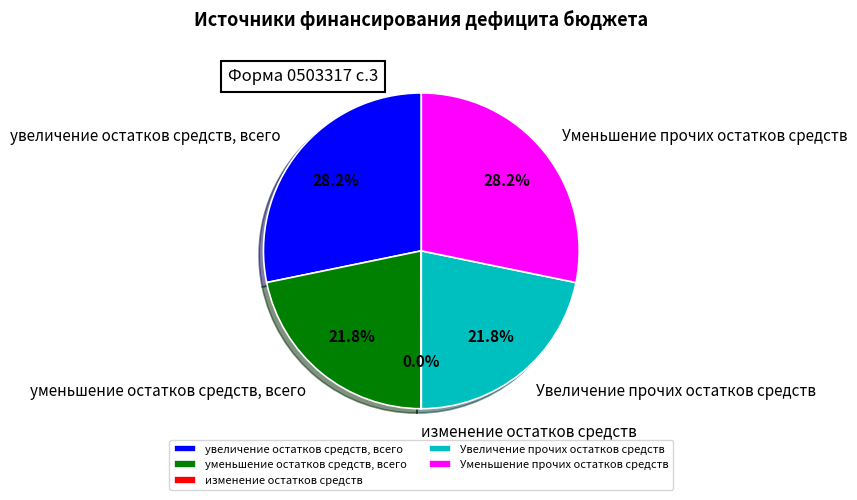

What is the total percentage of уменьшение остатков средств, всего and увеличение остатков средств, всего?

50.0%